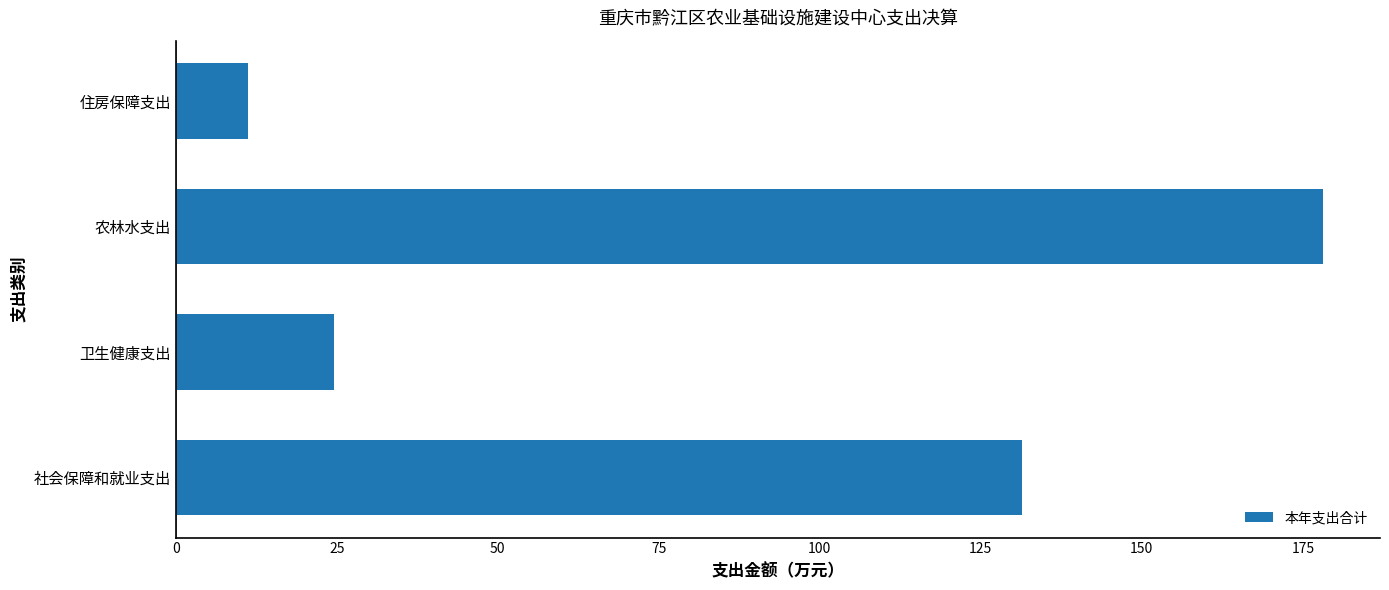

The value at 农林水支出 is 274.1. True or false?

False